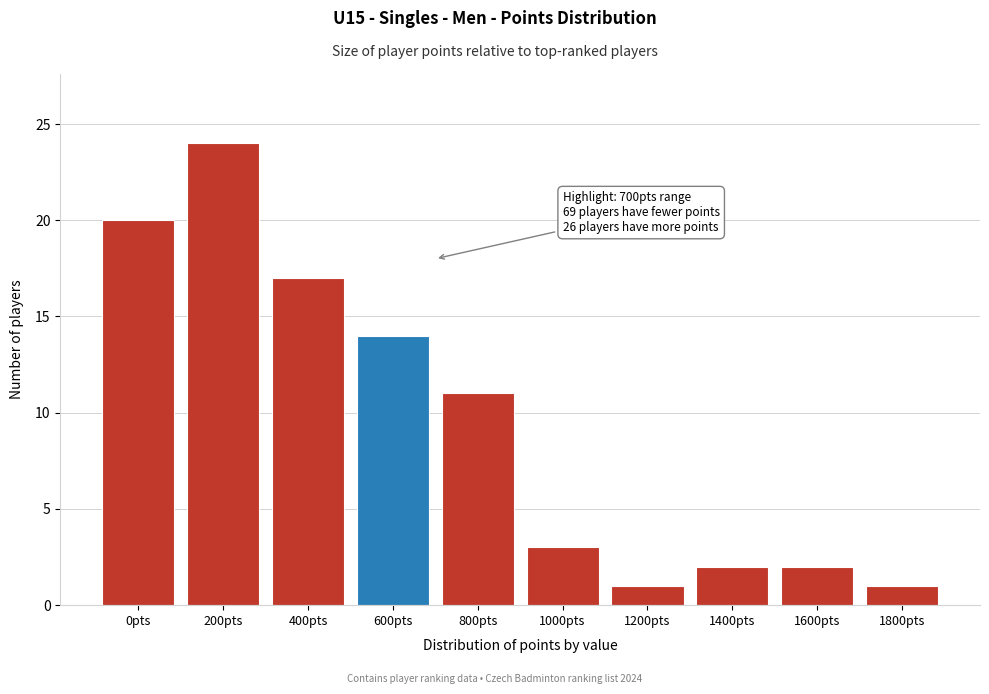

Reading left to right, what are all the values shown in this chart?

20	24	17	14	11	3	1	2	2	1